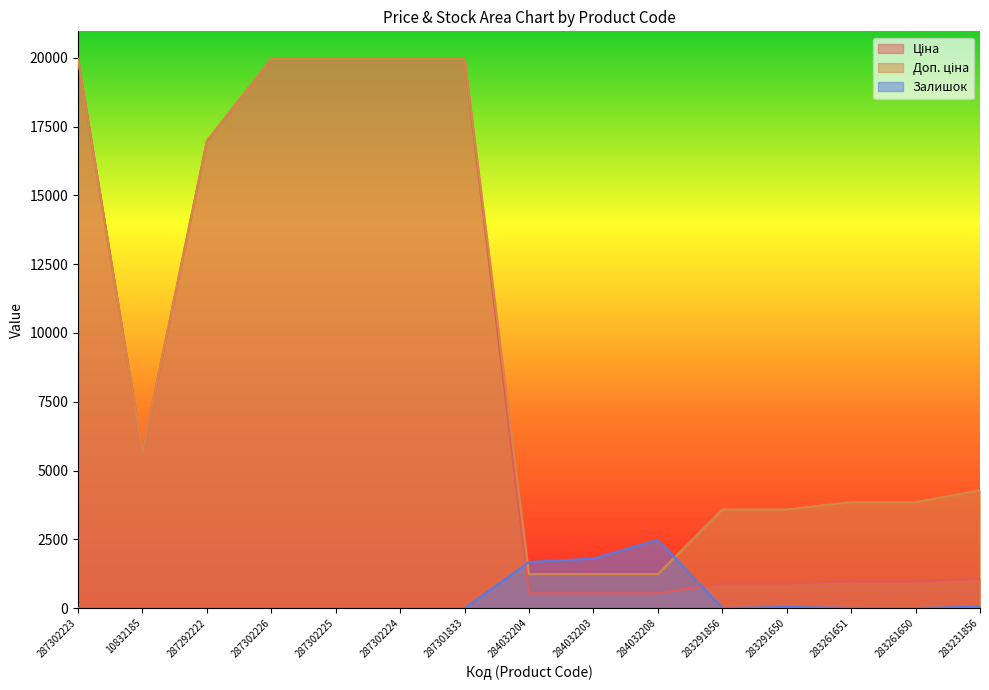

What is the average value of the Залишок series?

406.7